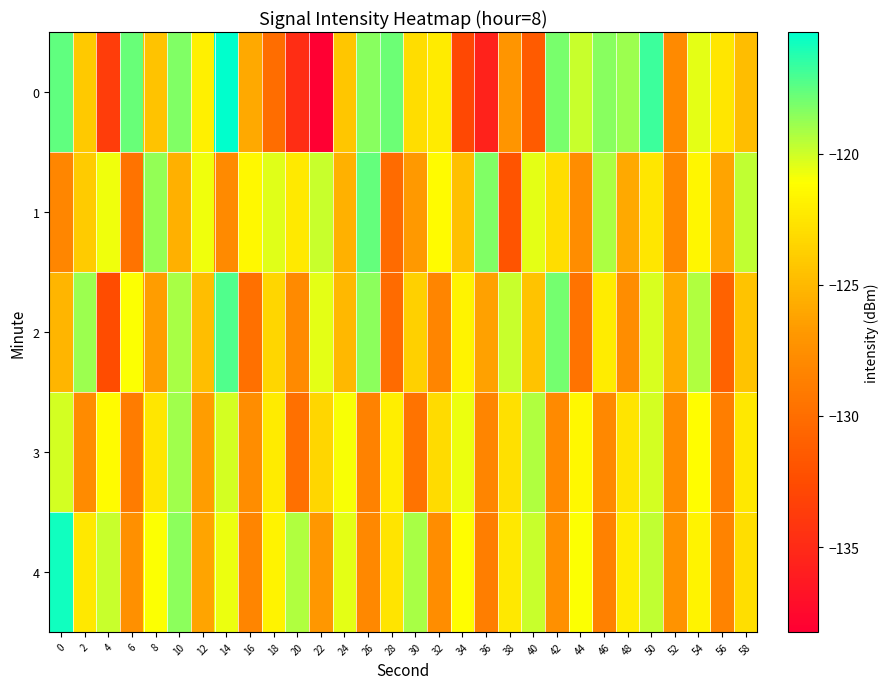

What is the total value across all series at 38?

-623.9